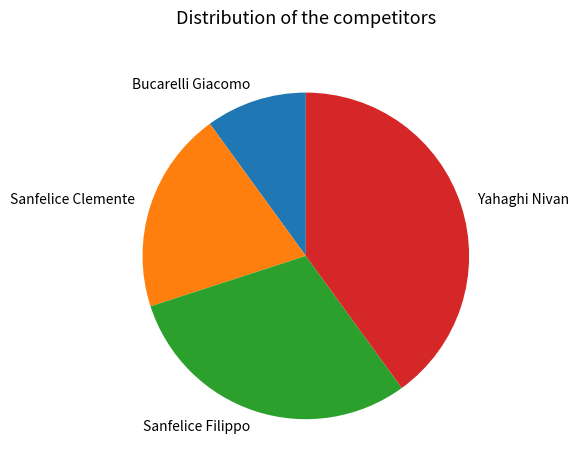

Rank the categories by value from lowest to highest.

Bucarelli Giacomo, Sanfelice Clemente, Sanfelice Filippo, Yahaghi Nivan